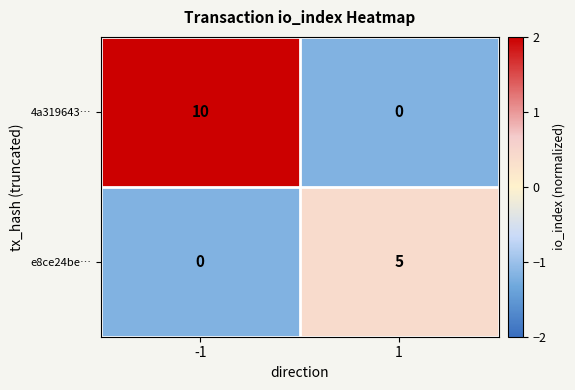

True or false: e8ce24be… has a value of 9 at 1.

False